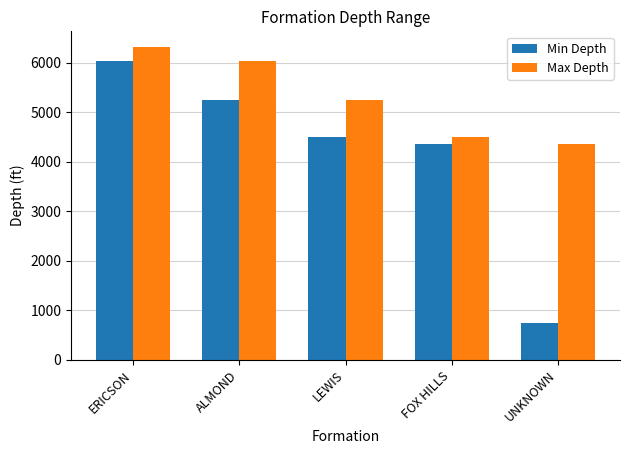

Rank the categories by Max Depth value from lowest to highest.

UNKNOWN, FOX HILLS, LEWIS, ALMOND, ERICSON